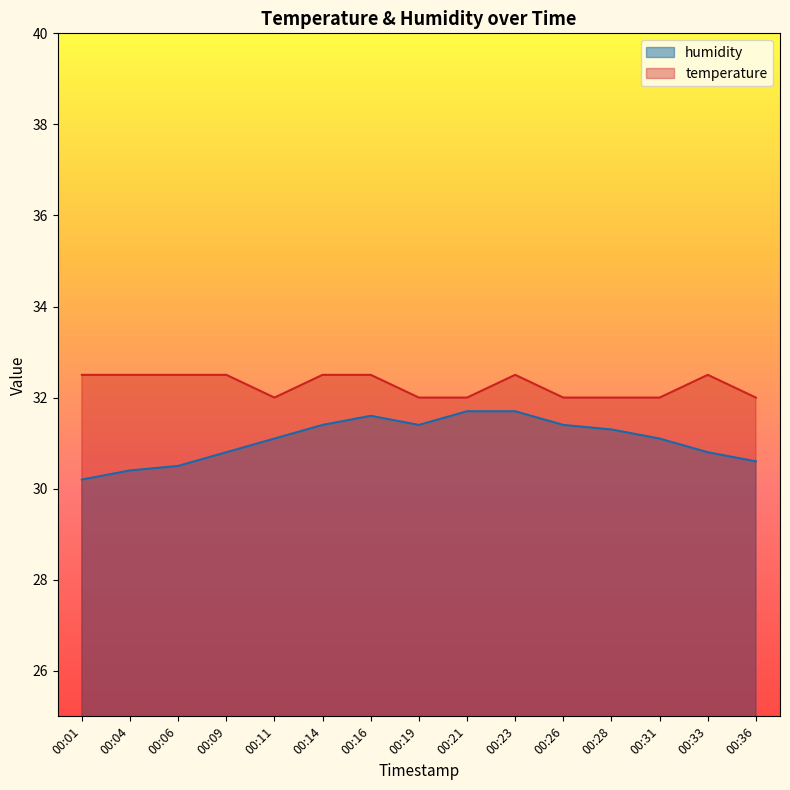

Which category has the lowest value in the humidity series?

00:01